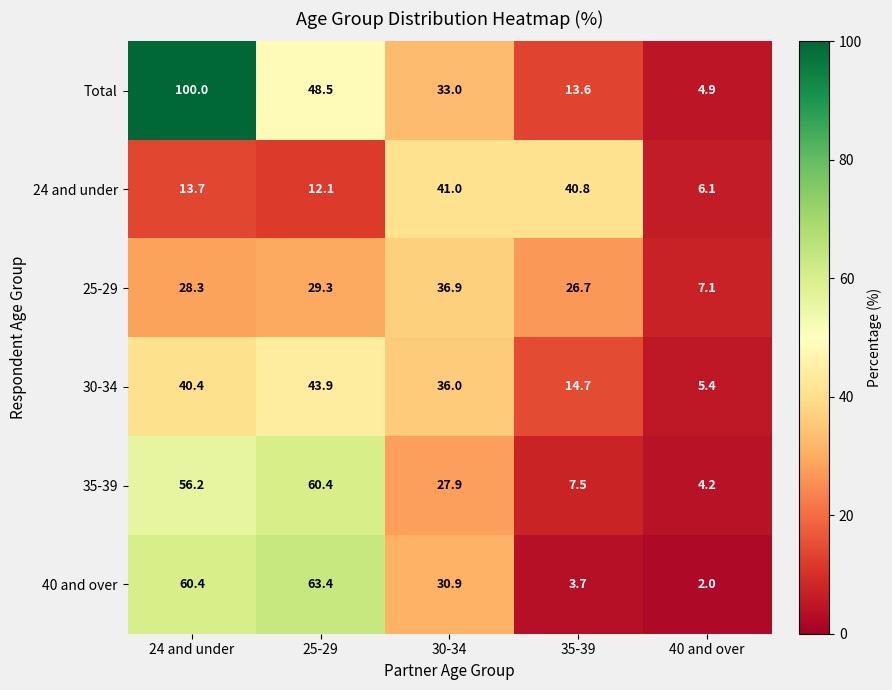

Where does the 25-29 series first go above 28?

24 and under